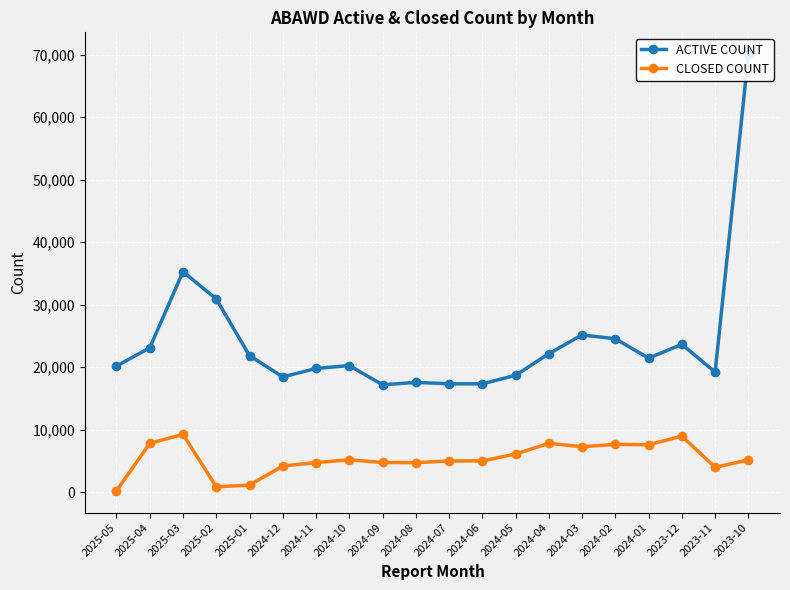

What is the value of the ACTIVE COUNT point at the 13th from the left?

18689